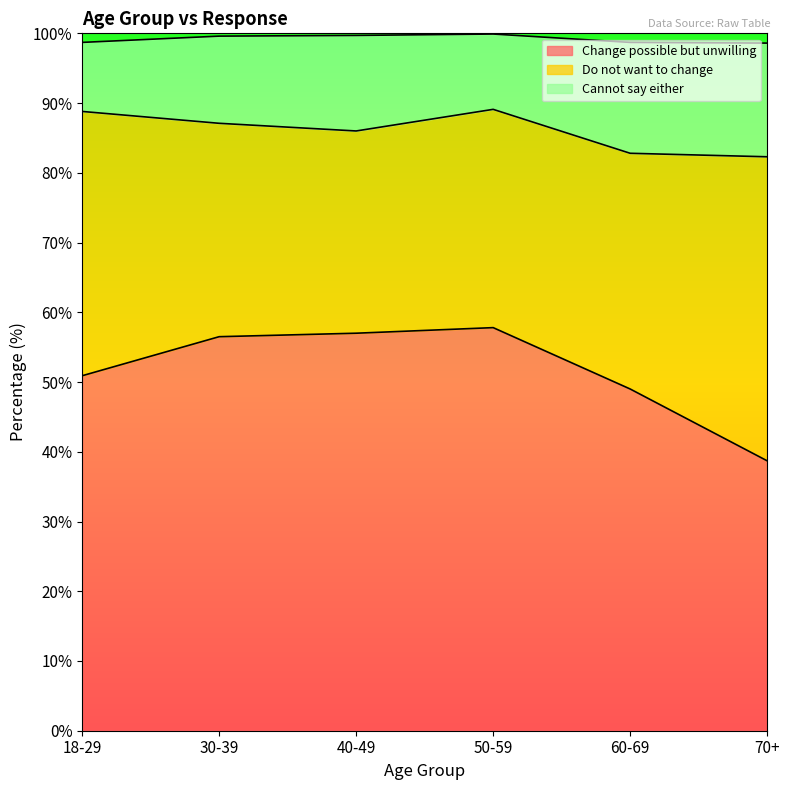

Which has a higher value, 18-29 or 70+?

18-29